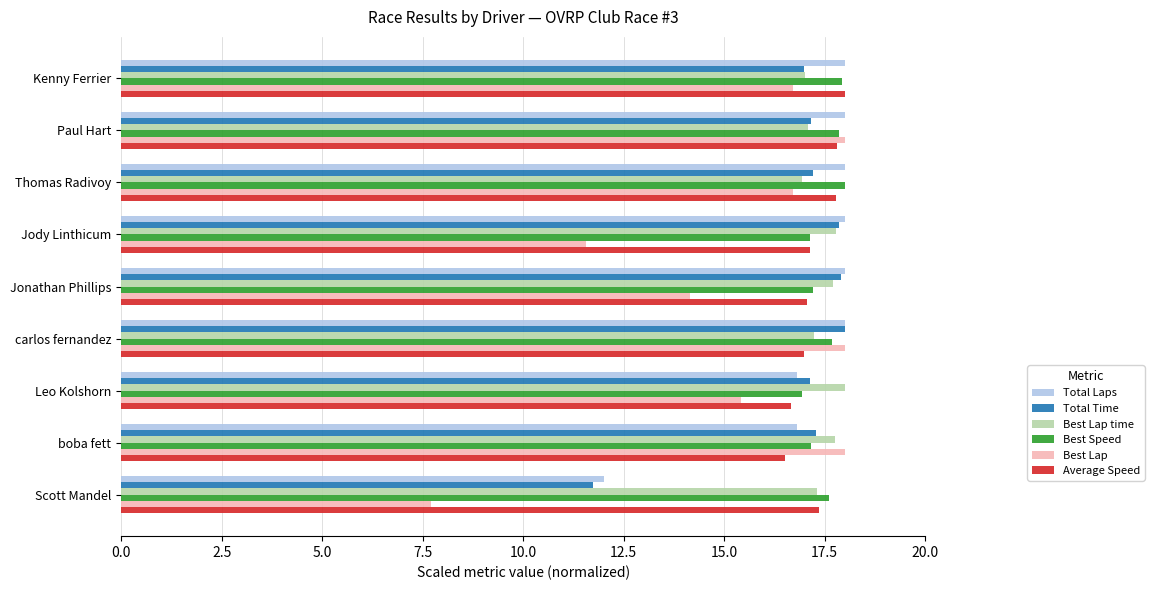

True or false: Best Lap has a value of 16.7 at Kenny Ferrier.

True